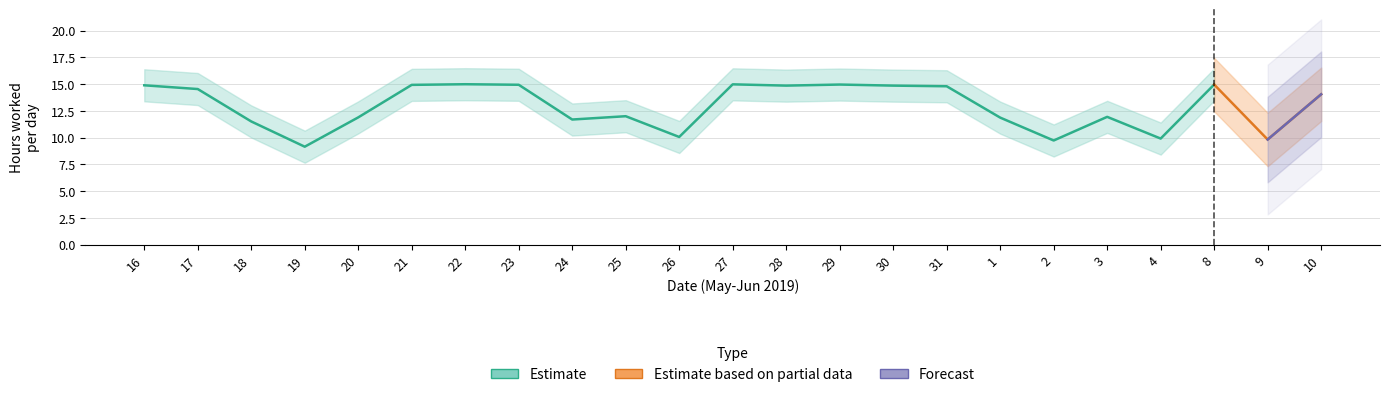

Which has a higher value, 10 or 9?

10